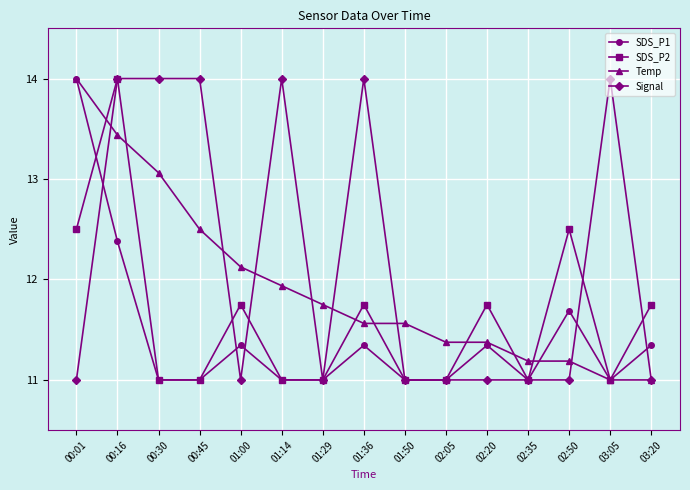

Which series ends up on top after the final intersection of Temp and SDS_P2?

SDS_P2